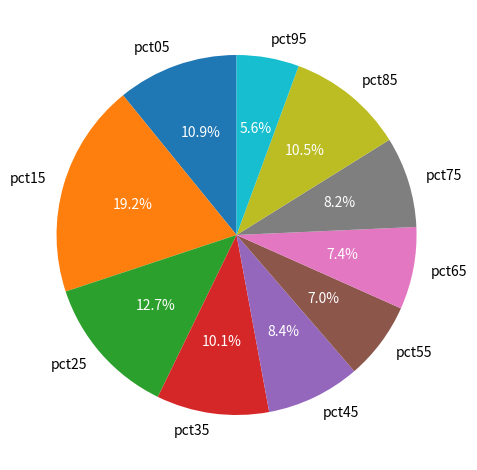

Is the sum of pct45 and pct95 greater than half?

No